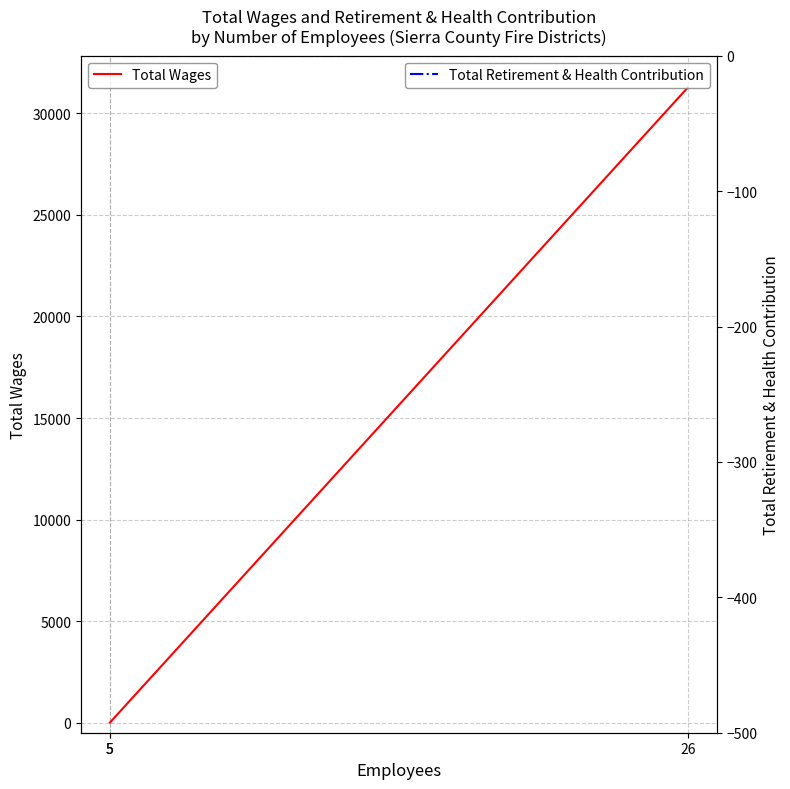

Which series has the largest total across all categories?

Total Wages